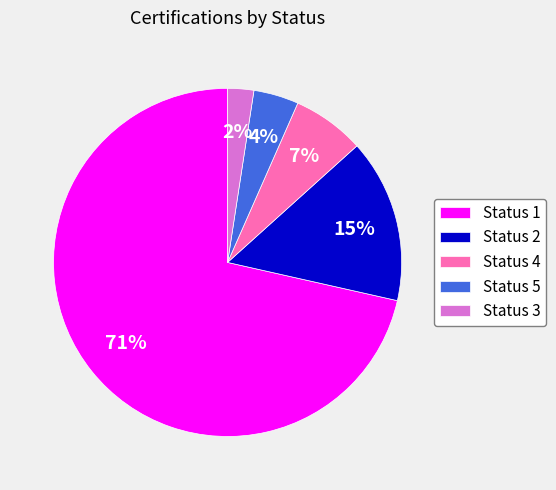

Is it true that Status 4 is 16% of the pie?

False